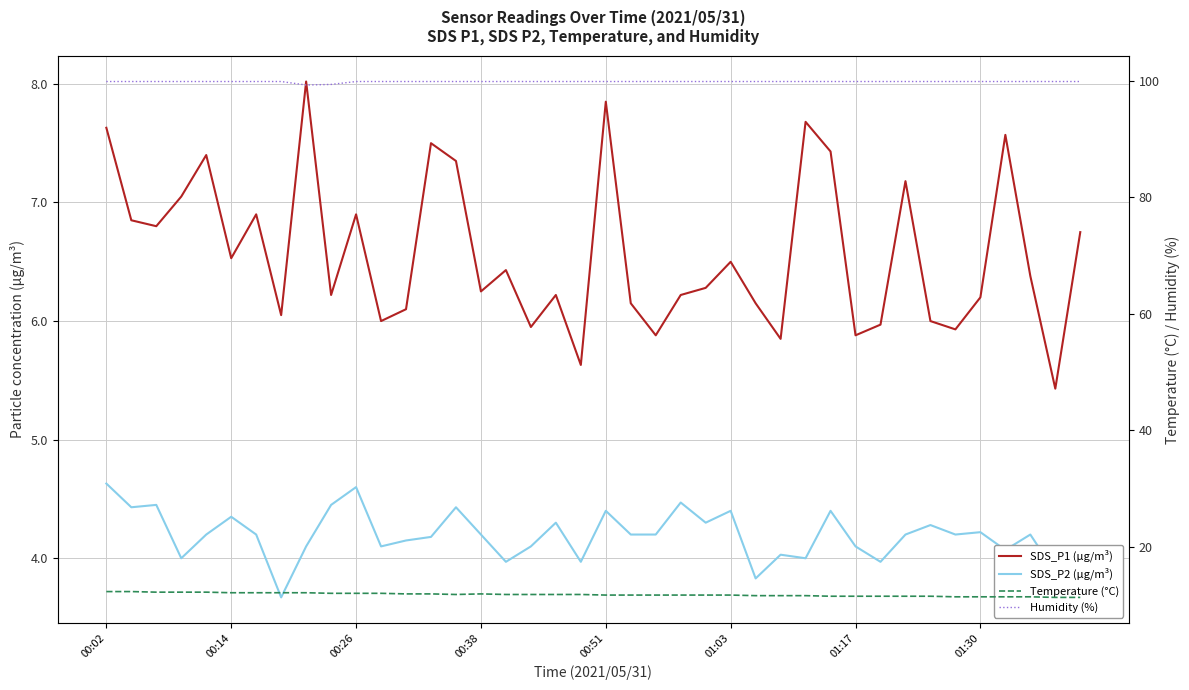

Rank the categories by SDS_P1 (µg/m³) value from lowest to highest.

38, 19, 27, 22, 30, 34, 17, 31, 11, 33, 01:30, 12, 21, 26, 35, 9, 18, 23, 15, 24, 37, 16, 25, 01:03, 39, 00:26, 00:14, 01:17, 10, 00:38, 32, 14, 00:51, 29, 13, 36, 00:02, 28, 20, 8